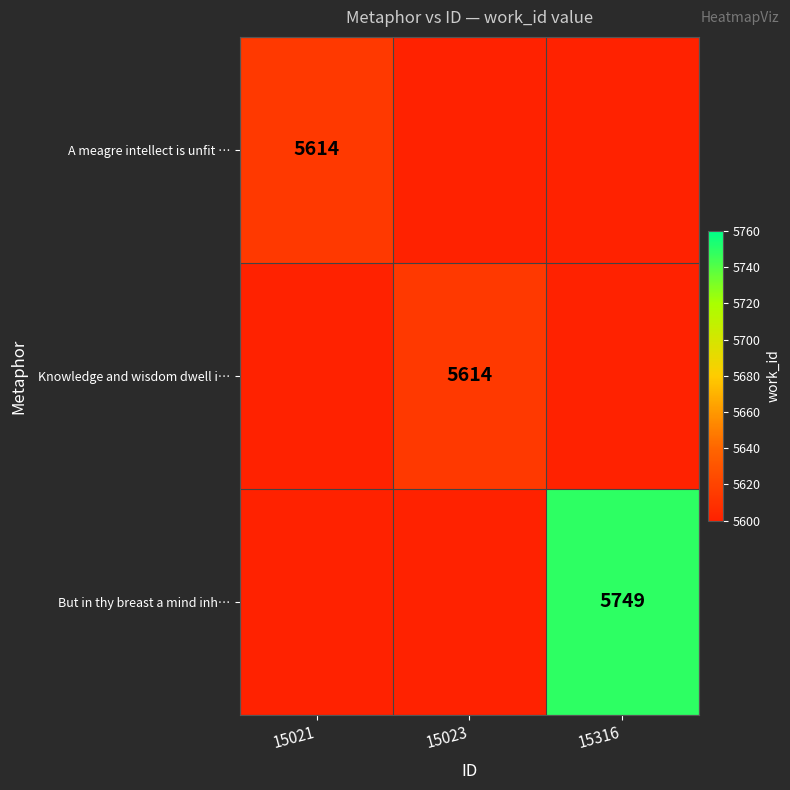

Is it true that Knowledge and wisdom dwell i… equals 5614 at 15023?

True